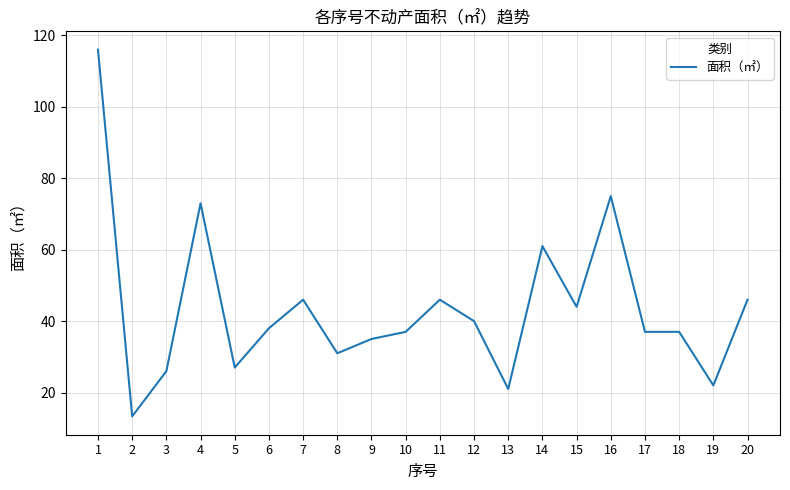

What is the greatest value displayed?

116.0